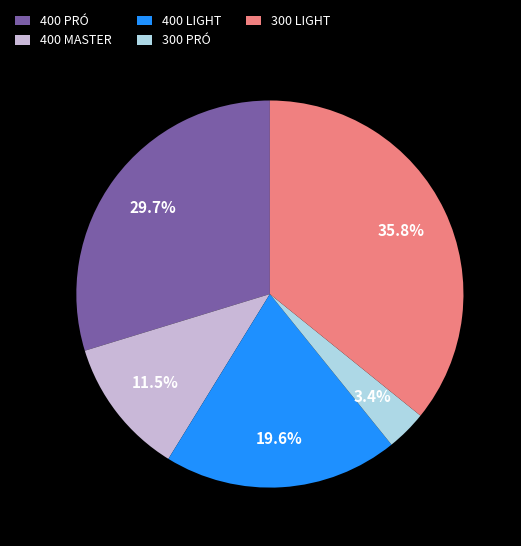

Approximately how many times larger is the value at 300 LIGHT compared to 400 MASTER?

3.1